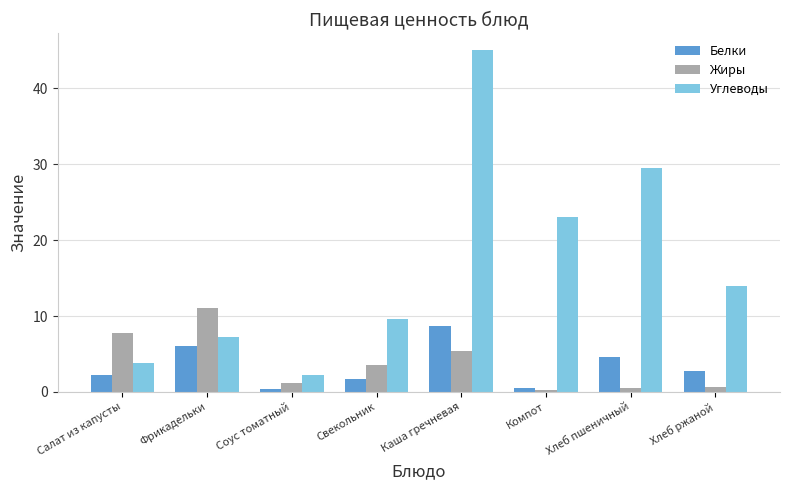

Which series has the widest spread of values?

Углеводы